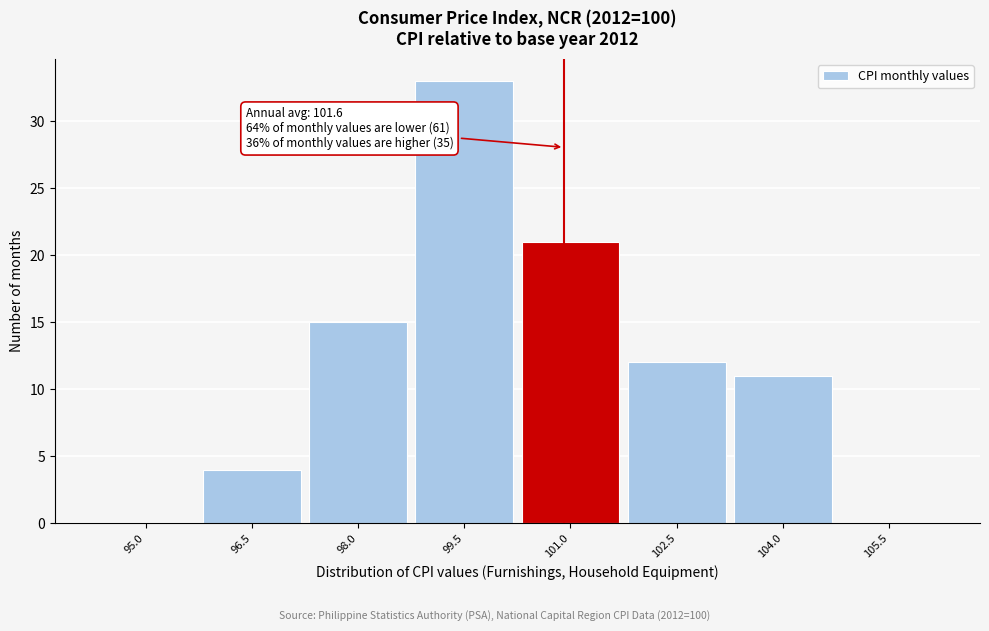

Reading right to left, list all the values displayed in this chart.

105.5=0	104.0=11	102.5=12	101.0=21	99.5=33	98.0=15	96.5=4	95.0=0